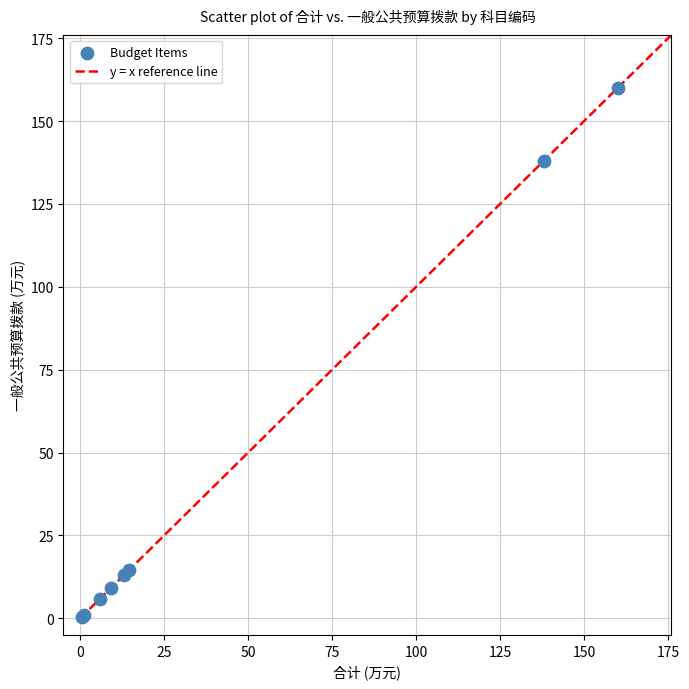

What Y value in the scatter plot is closest to 80?

138.0